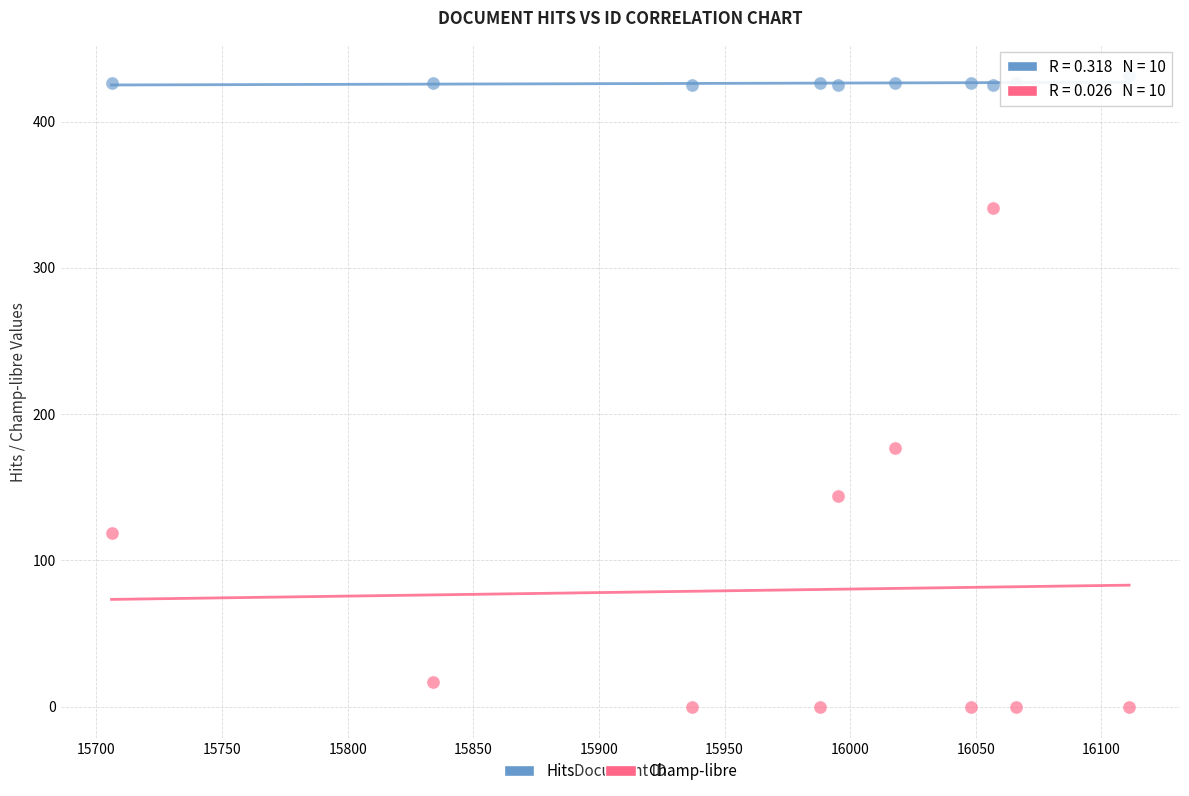

In the Champ-libre series, what Y value is closest to 170?

177